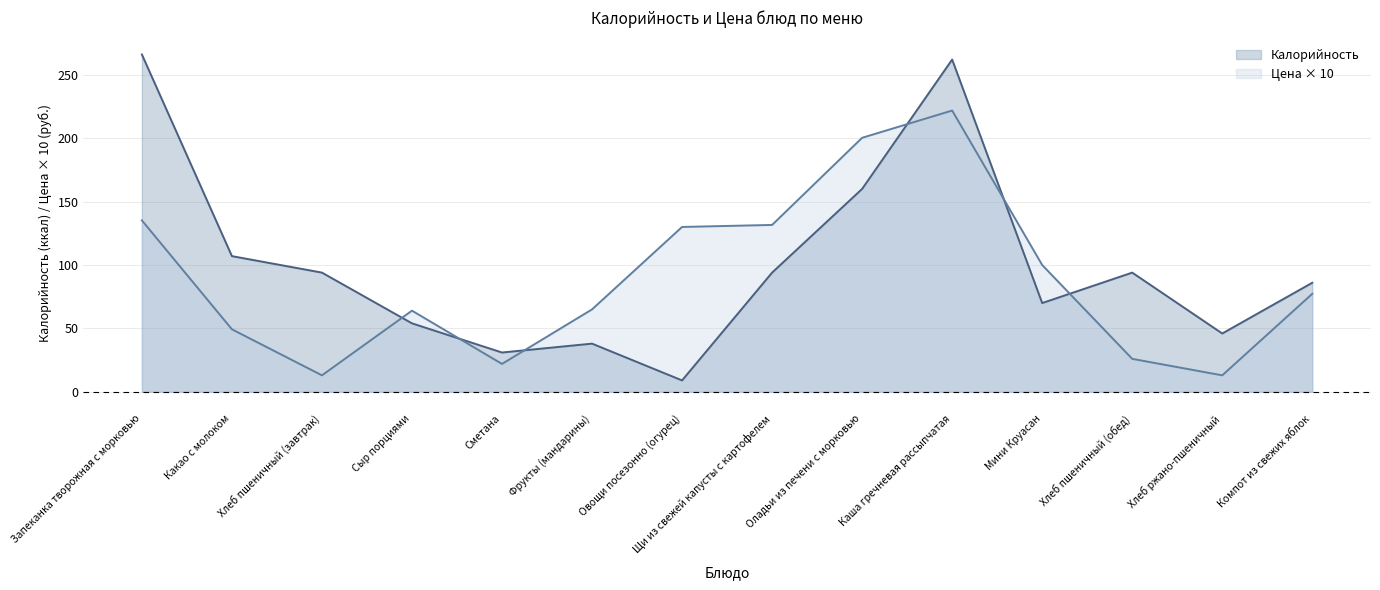

What is the lowest value of the Цена series?

13.0